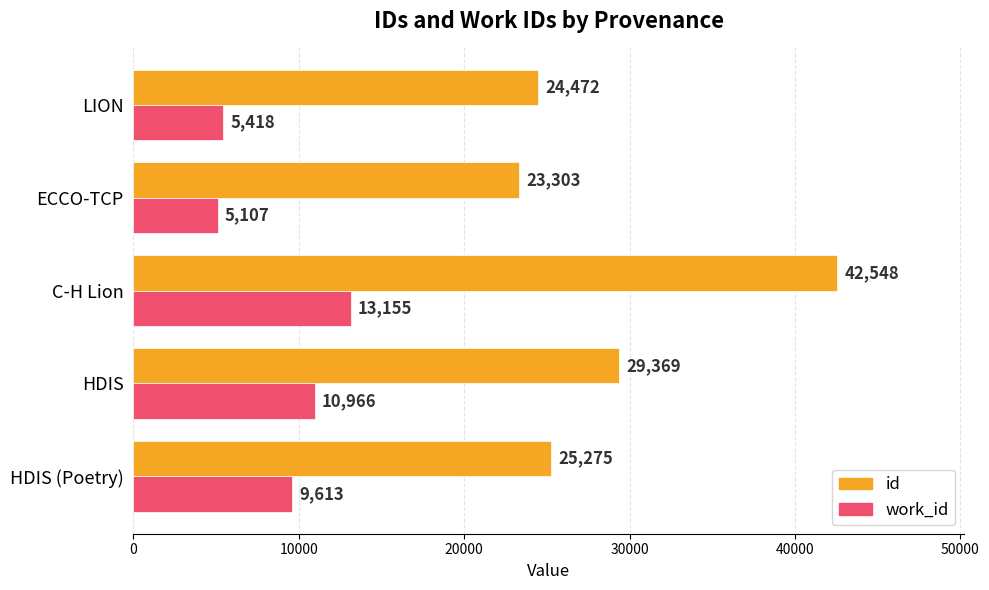

What is the minimum value shown in the chart?

5107